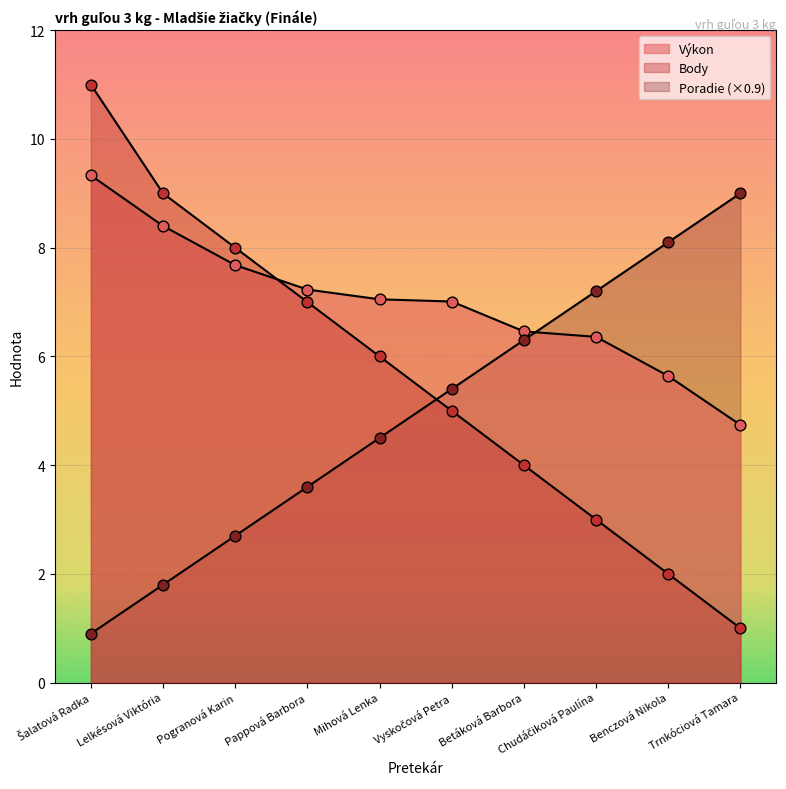

Which series has the widest spread of Y values?

Body